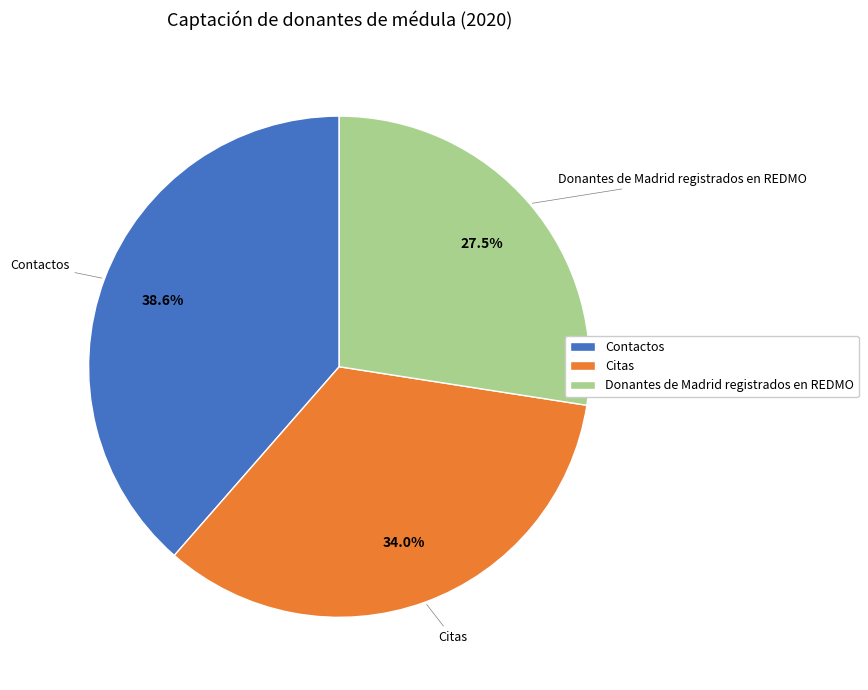

What percentage is the Citas slice, to the nearest percent?

34%